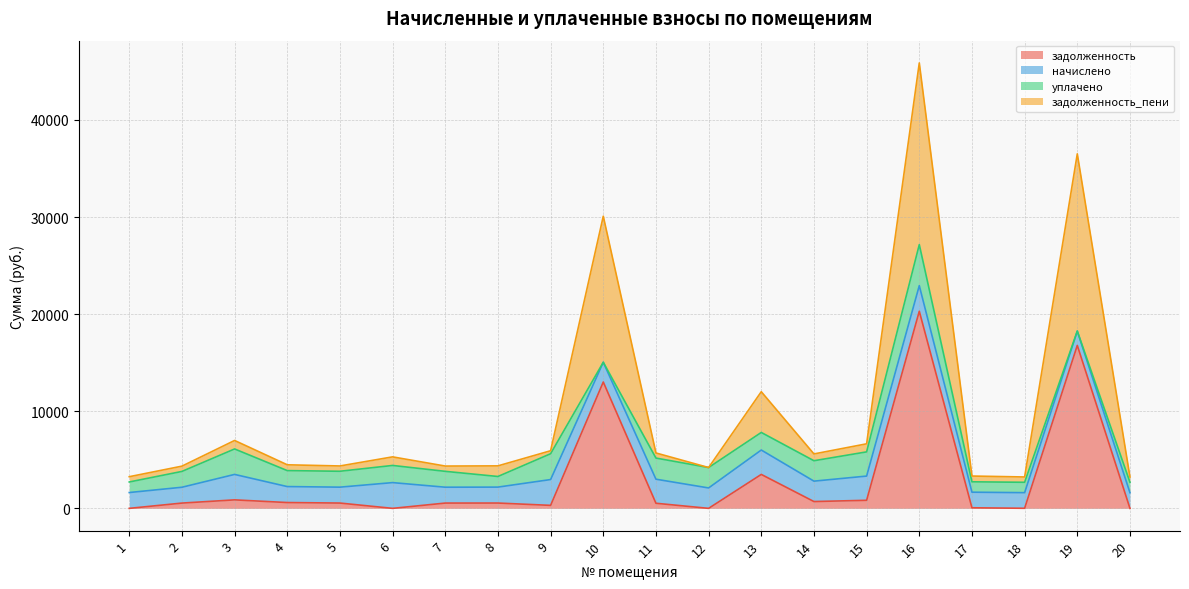

At which label does задолженность_пени first exceed 5301?

3